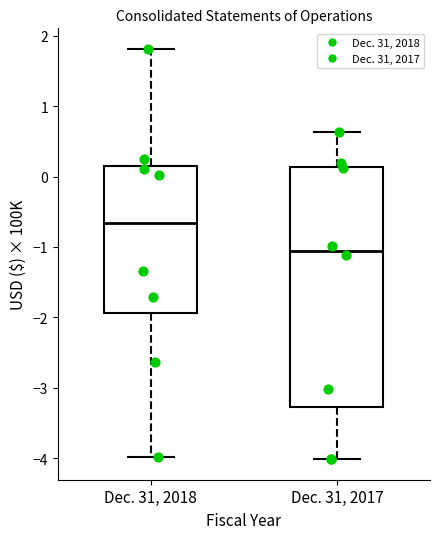

Which box has the highest median line?

Dec. 31, 2018